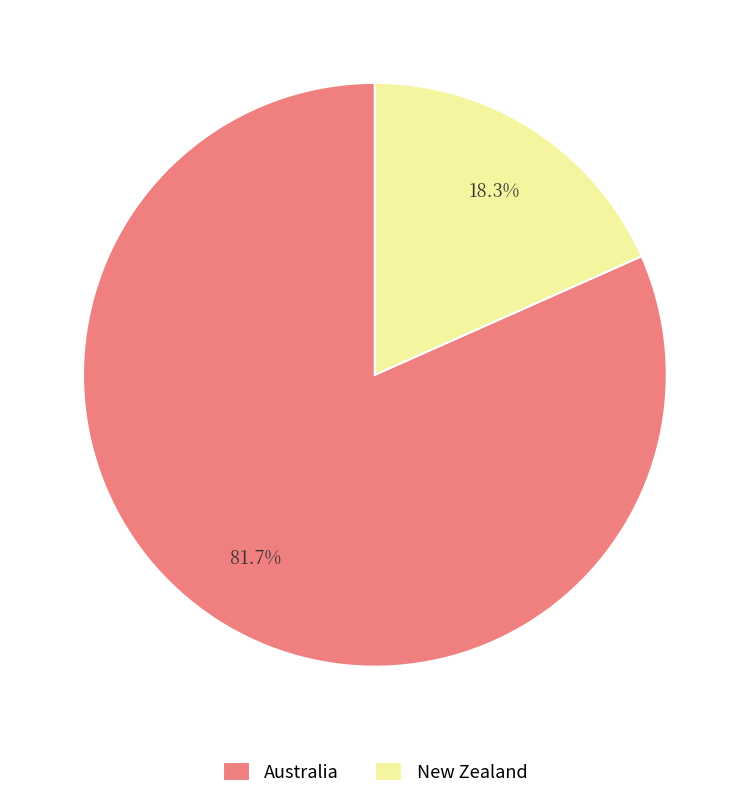

What is the ratio of the value at New Zealand to the value at Australia?

0.2